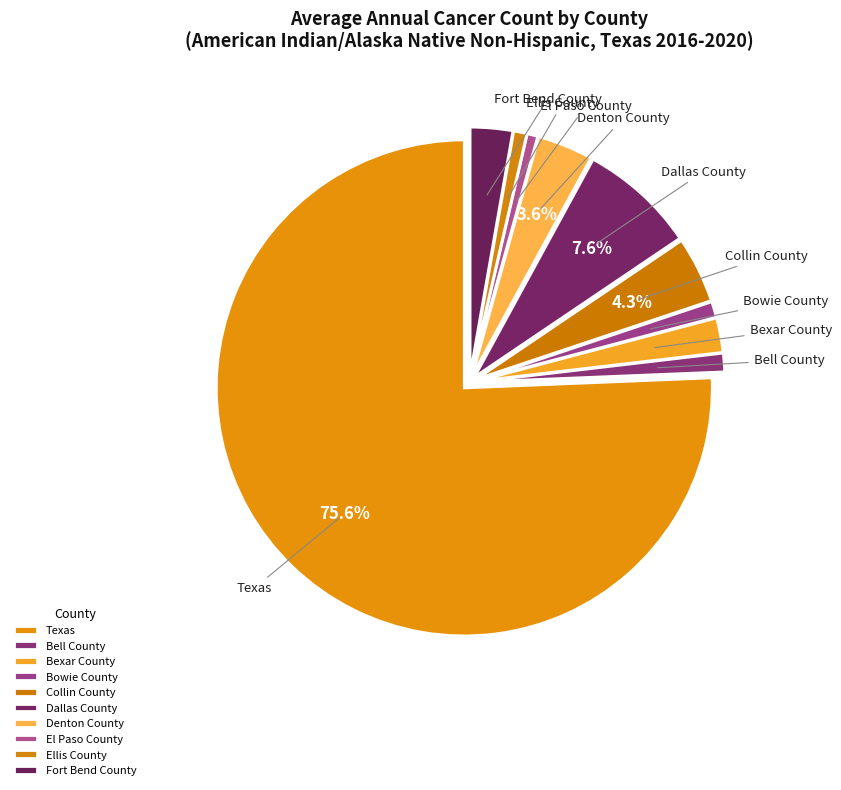

Which category accounts for the majority?

Texas